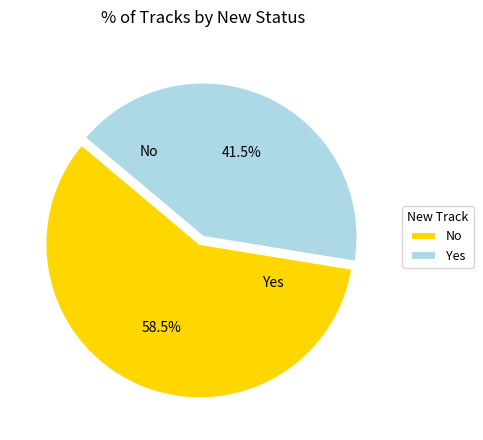

Which category accounts for the majority?

No